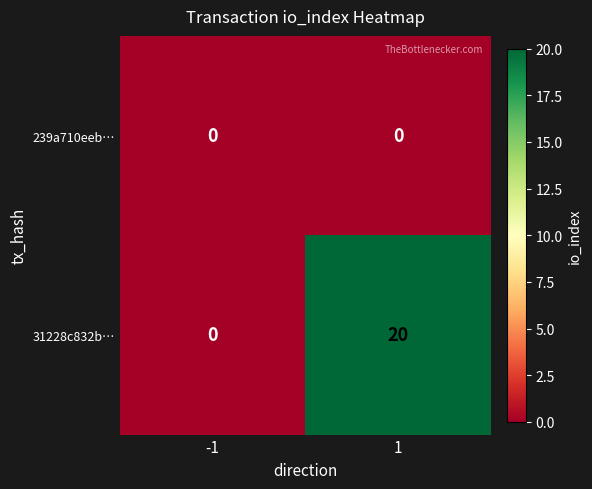

The value of 239a710eeb… at 1 is 0. True or false?

True